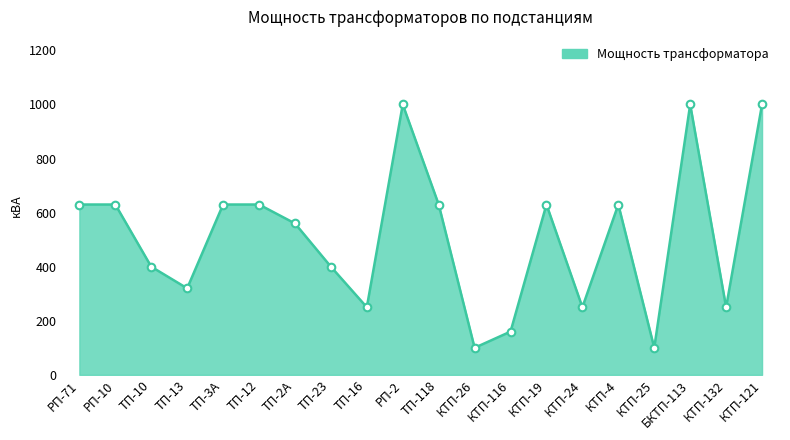

What is the change in value from КТП-26 to КТП-24?

+150